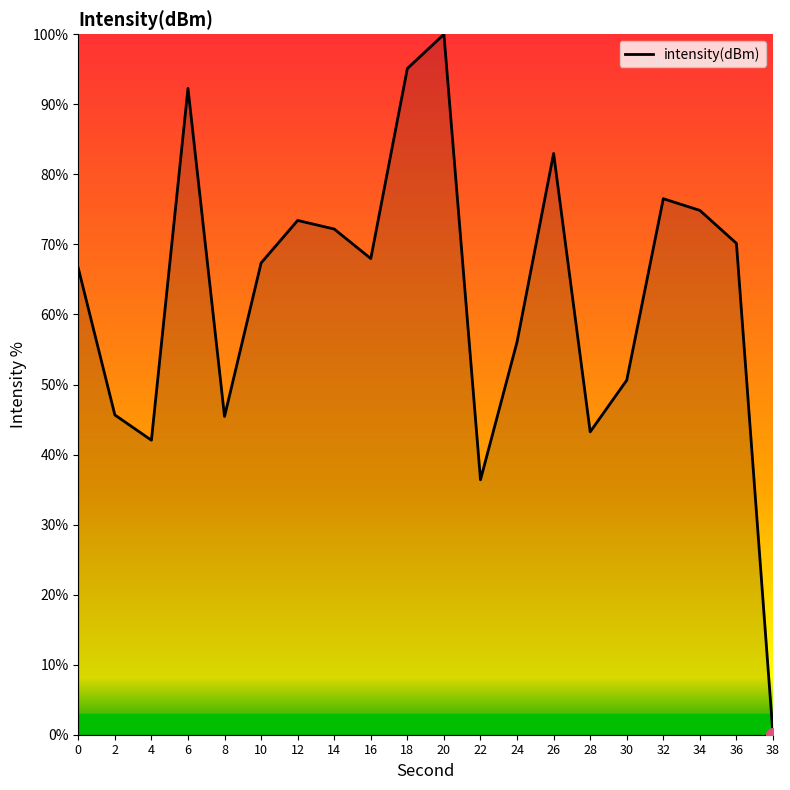

What is the difference between the values at 38 and 14?

72.2